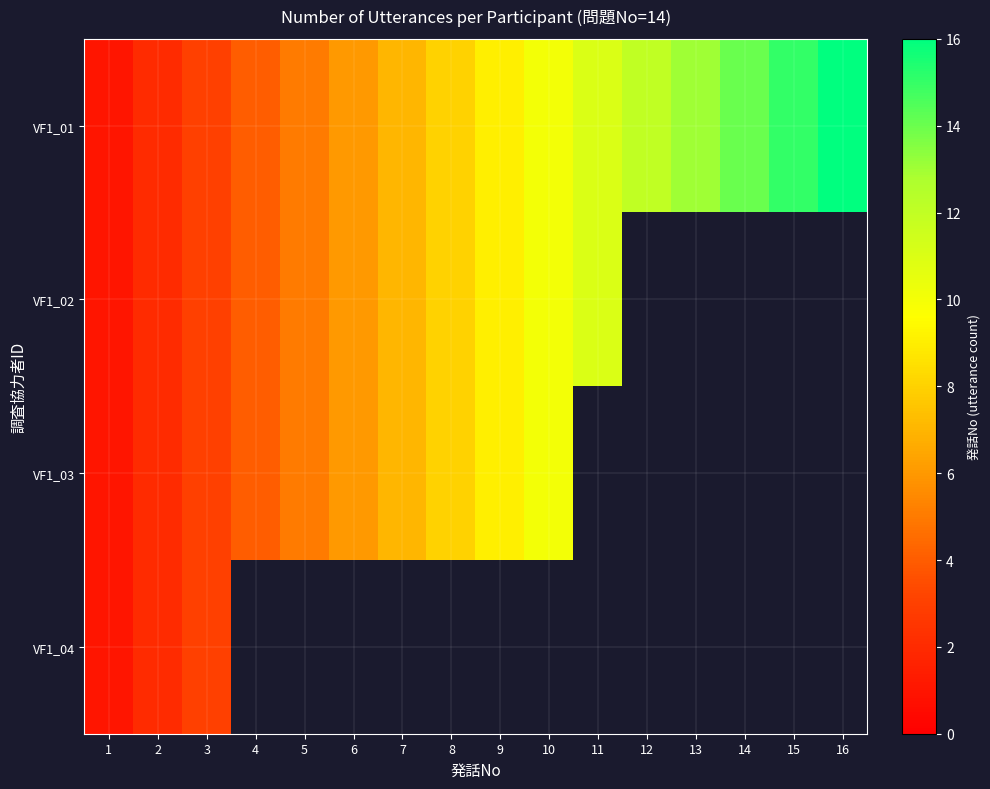

At which category is the sum across all series the highest?

10